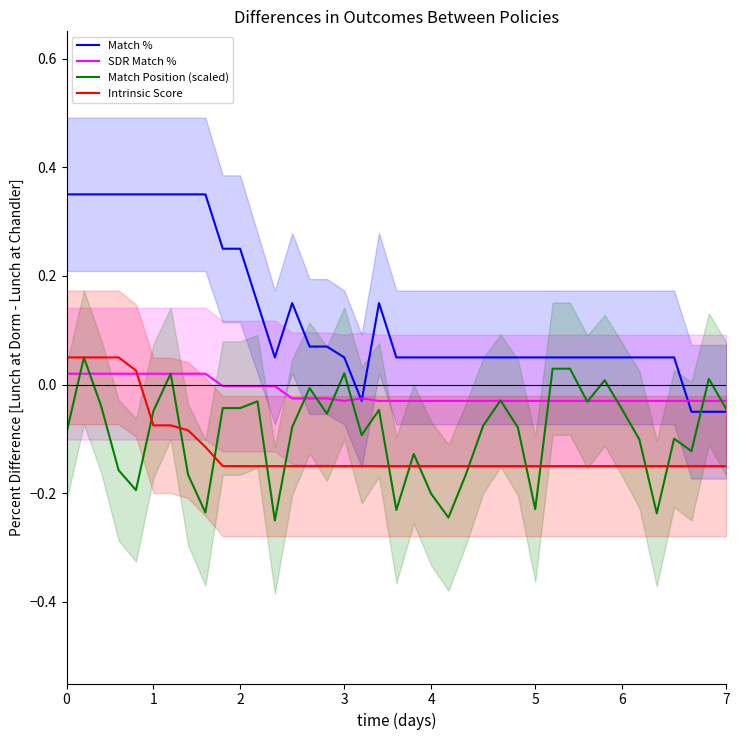

Reading right to left, transcribe all the data shown in this chart.

Match %: -0.1	-0.1	-0.1	0.0	0.0	0.0	0.0	0.0	0.0	0.0	0.0	0.0	0.0	0.0	0.0	0.0	0.0	0.0	0.0	0.0	0.1	-0.0	0.0	0.1	0.1	0.1	0.0	0.1	0.2	0.2	0.3	0.3	0.3	0.3	0.3	0.3	0.3	0.3	0.3
SDR Match %: -0.0	-0.0	-0.0	-0.0	-0.0	-0.0	-0.0	-0.0	-0.0	-0.0	-0.0	-0.0	-0.0	-0.0	-0.0	-0.0	-0.0	-0.0	-0.0	-0.0	-0.0	-0.0	-0.0	-0.0	-0.0	-0.0	-0.0	-0.0	-0.0	-0.0	0.0	0.0	0.0	0.0	0.0	0.0	0.0	0.0	0.0
Match Position (scaled): -0.0	0.0	-0.1	-0.1	-0.2	-0.1	-0.0	0.0	-0.0	0.0	0.0	-0.2	-0.1	-0.0	-0.1	-0.2	-0.2	-0.2	-0.1	-0.2	-0.0	-0.1	0.0	-0.1	-0.0	-0.1	-0.2	-0.0	-0.0	-0.0	-0.2	-0.2	0.0	-0.0	-0.2	-0.2	-0.0	0.0	-0.1
Intrinsic Score: -0.1	-0.1	-0.1	-0.1	-0.1	-0.1	-0.1	-0.1	-0.1	-0.1	-0.1	-0.1	-0.1	-0.1	-0.1	-0.1	-0.1	-0.1	-0.1	-0.1	-0.1	-0.1	-0.1	-0.1	-0.1	-0.1	-0.1	-0.1	-0.1	-0.1	-0.1	-0.1	-0.1	-0.1	0.0	0.1	0.1	0.1	0.1